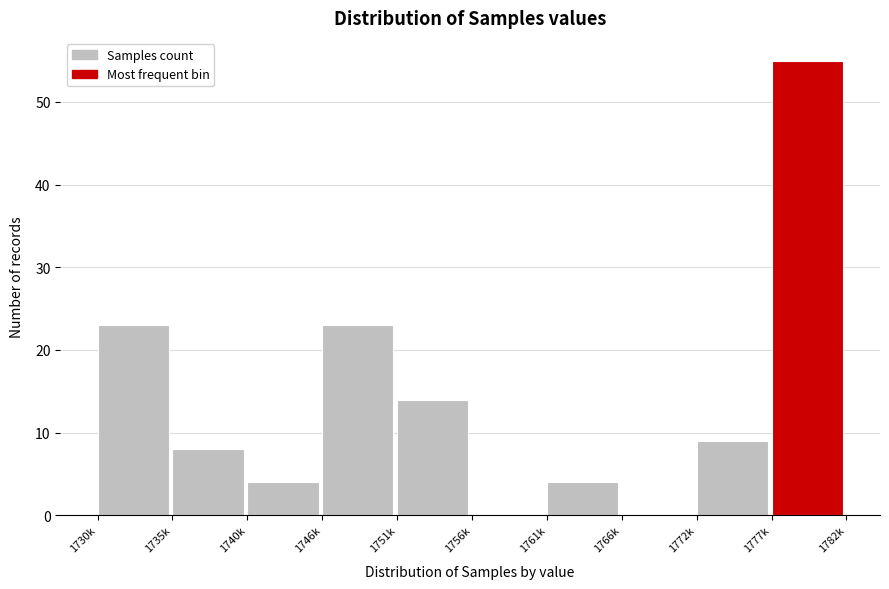

Reading right to left, list all the values displayed in this chart.

1777k=55	1772k=9	1766k=0	1761k=4	1756k=0	1751k=14	1746k=23	1740k=4	1735k=8	1730k=23